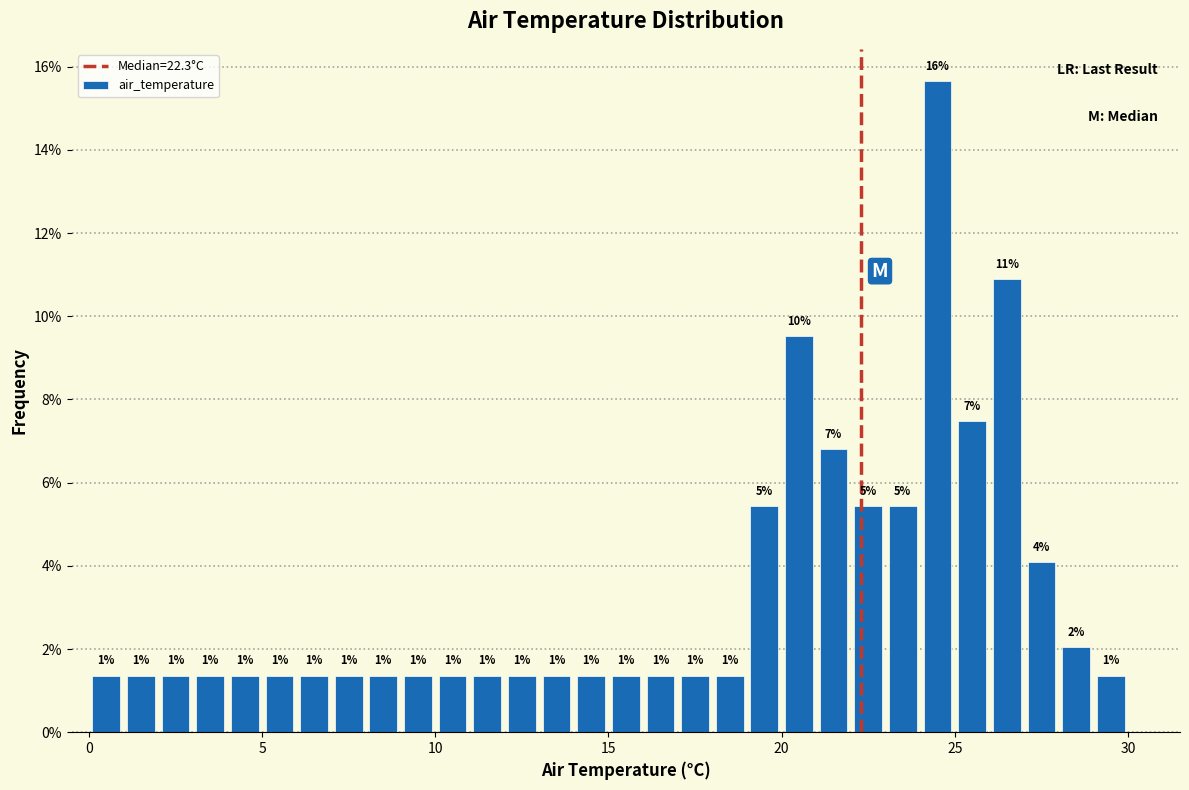

Read against the x-axis, roughly where is the centre of the tallest bar?

24.5